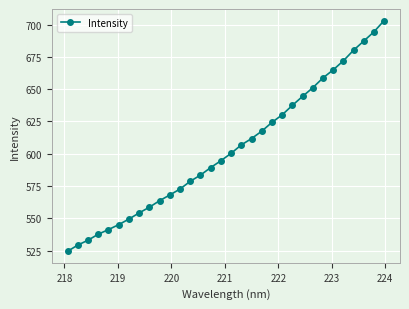

Reading right to left, extract all data points from this chart.

703.1	694.4	687.2	680.1	671.9	664.9	658.7	651.1	644.4	637.4	630.1	624.3	617.4	611.7	606.8	600.3	594.6	589.3	583.5	578.7	572.7	568.1	563.6	558.6	554.2	549.4	545.1	541.3	537.7	533.1	529.3	524.5